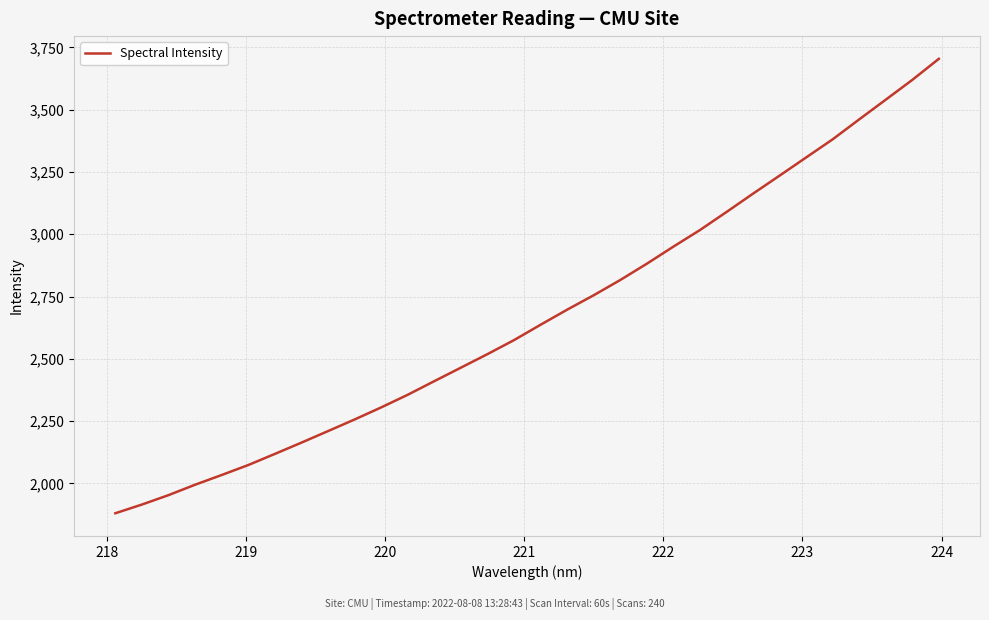

What is the sum of all values?

85482.8